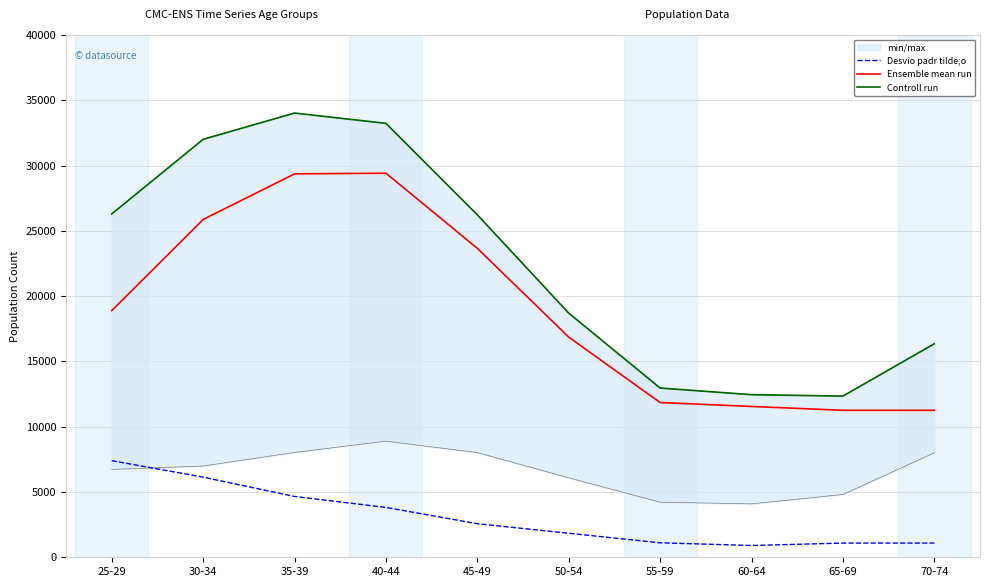

True or false: Controll run and Desvio padr tilde;o intersect in this chart.

False